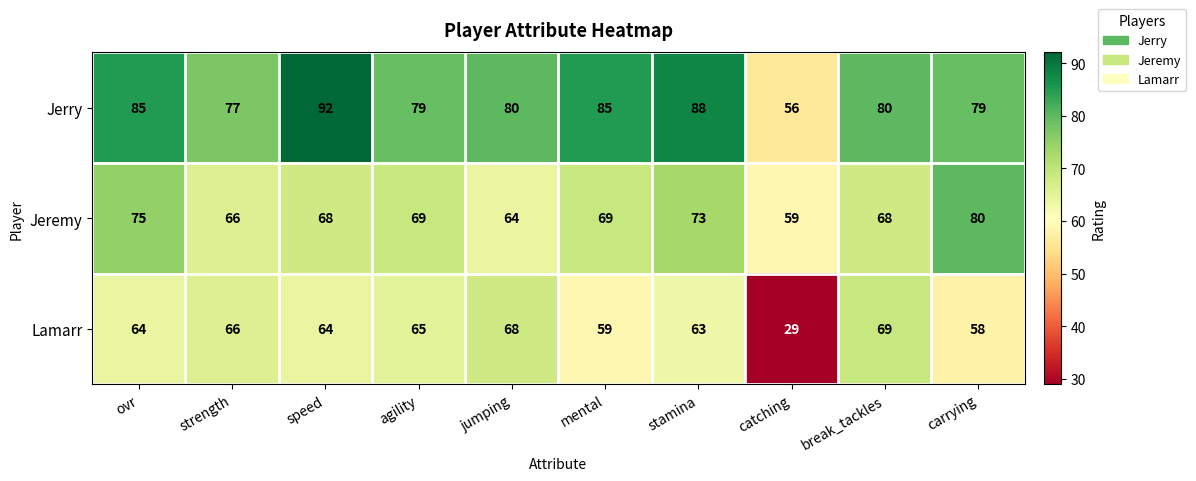

True or false: Jeremy has a value of 36 at ovr.

False